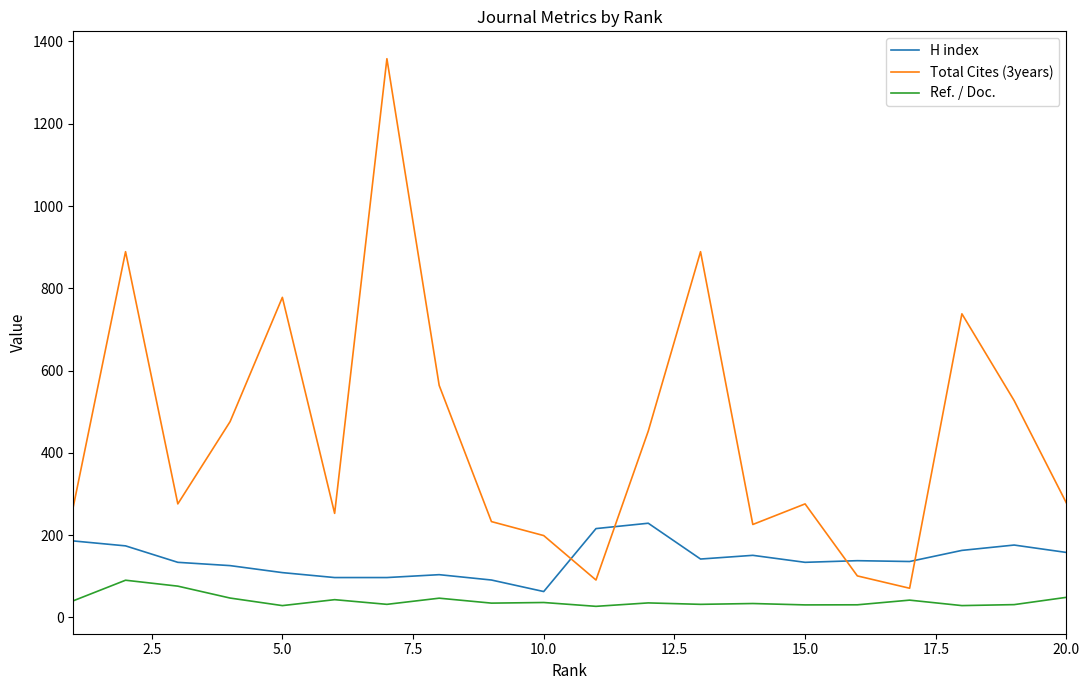

List the series in order of their peak value, lowest first.

Ref. / Doc., H index, Total Cites (3years)